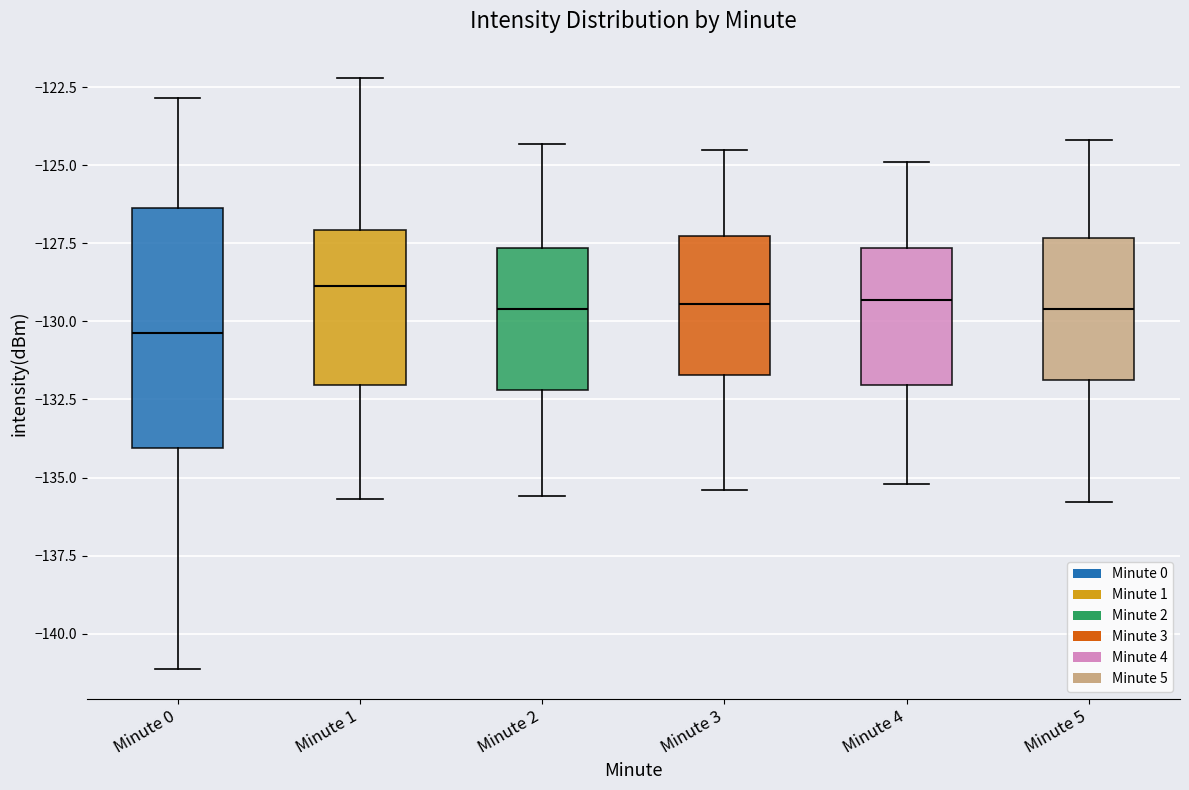

Reading left to right, read every box against the y-axis: the position of its median line, the range the box covers, and the ends of its whiskers. The values are not printed on the chart, so give them approximately, as read against the axis.

Minute 0: median -130.5, box -134.0 to -126.5, whiskers -141.0 to -123.0
Minute 1: median -129.0, box -132.0 to -127.0, whiskers -135.5 to -122.0
Minute 2: median -129.5, box -132.0 to -127.5, whiskers -135.5 to -124.5
Minute 3: median -129.5, box -131.5 to -127.5, whiskers -135.5 to -124.5
Minute 4: median -129.5, box -132.0 to -127.5, whiskers -135.0 to -125.0
Minute 5: median -129.5, box -132.0 to -127.5, whiskers -136.0 to -124.0